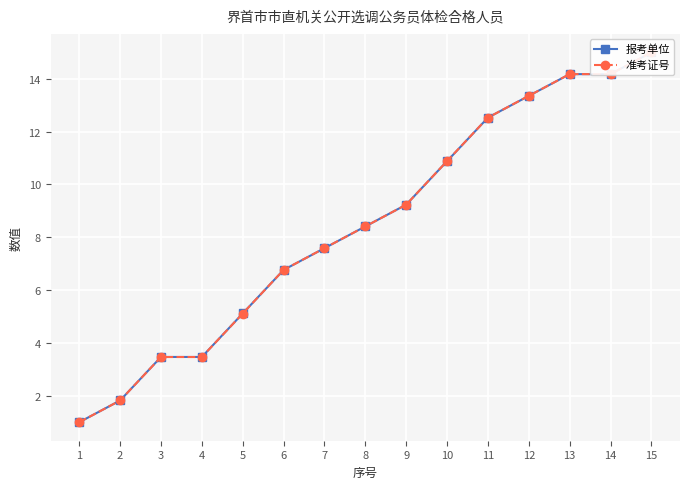

What is the difference between the 准考证号 values at 12 and 4?

9.9